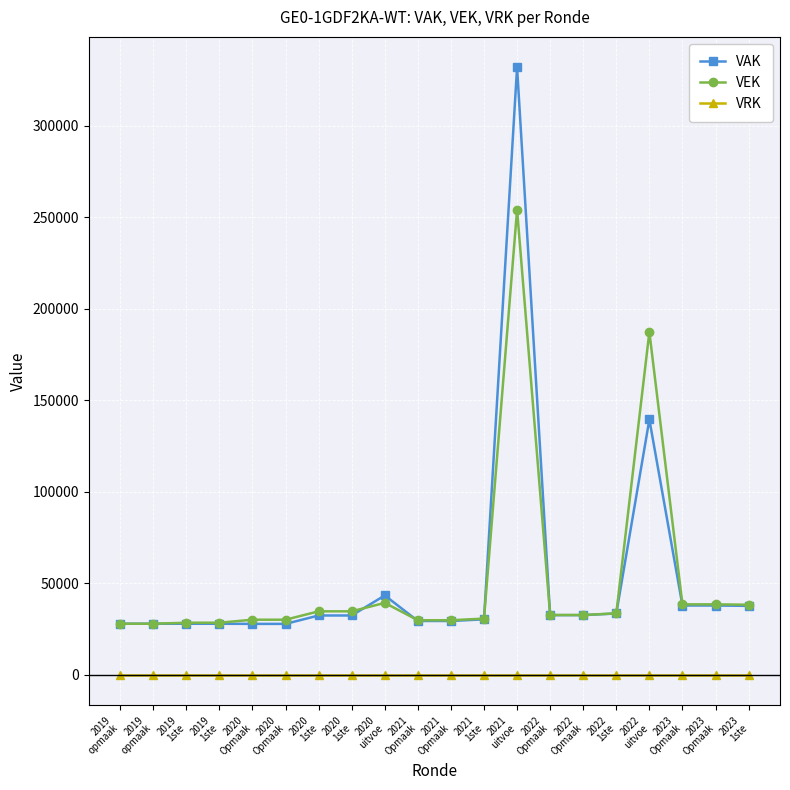

Which series has the largest total across all categories?

VAK